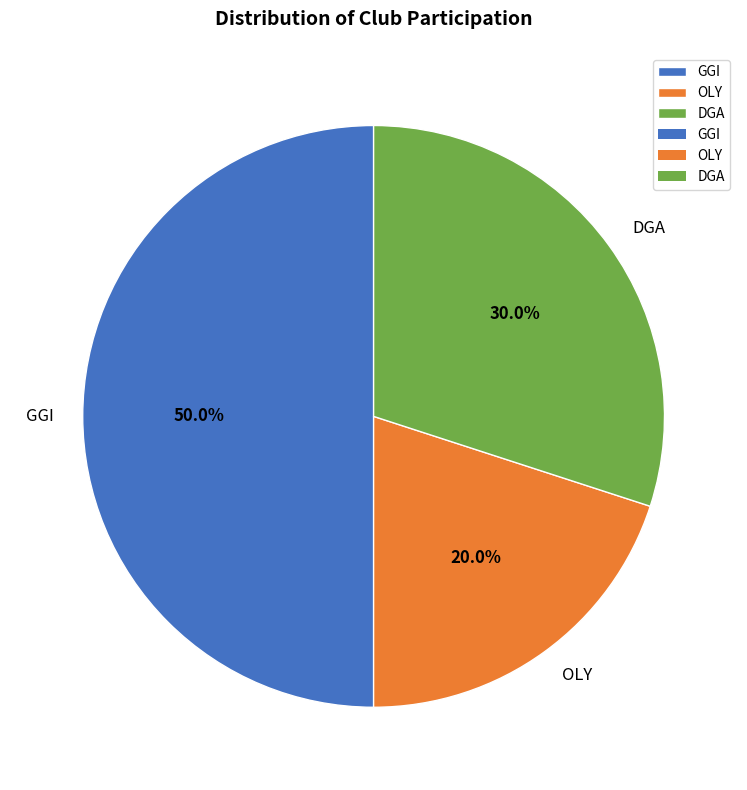

What is the smallest slice in the pie chart?

OLY